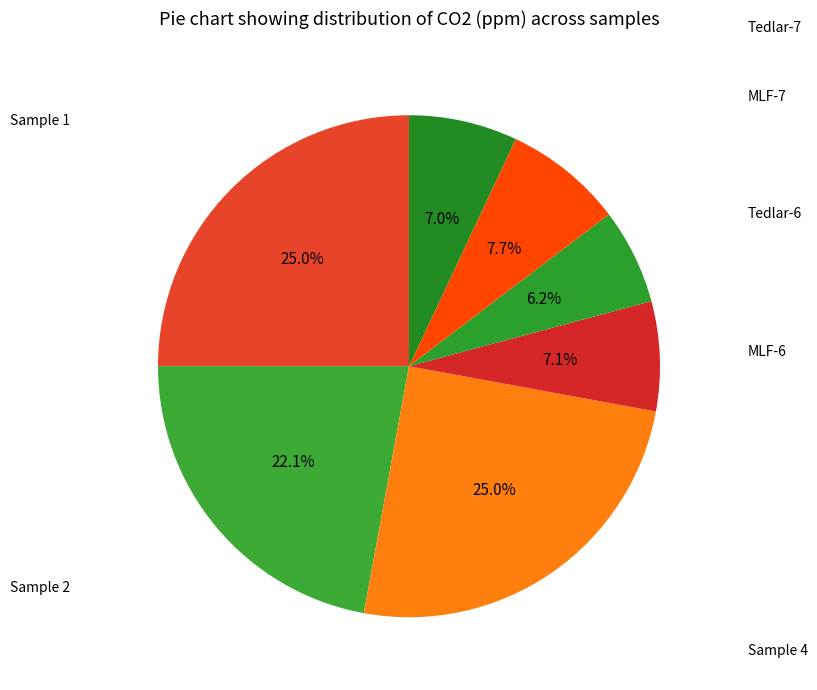

Rank the categories by value from highest to lowest.

Sample 1, Sample 4, Sample 2, MLF-7, MLF-6, Tedlar-7, Tedlar-6